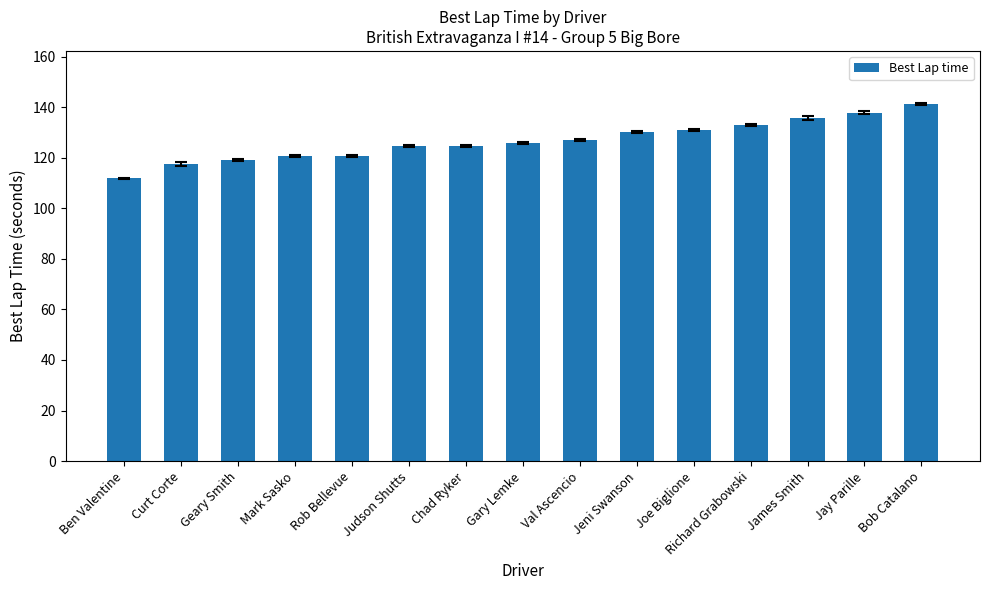

What is the smallest value displayed?

111.9